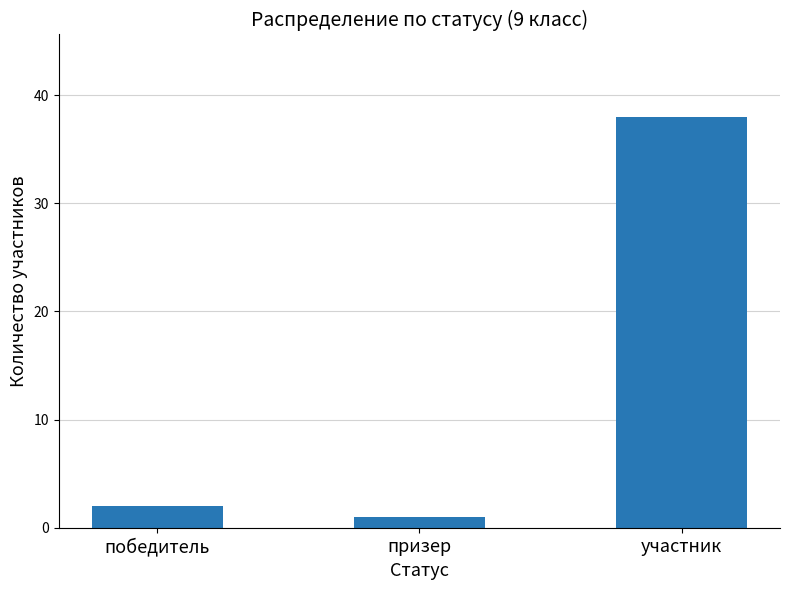

What is the ratio of the value at победитель to the value at призер?

2.0